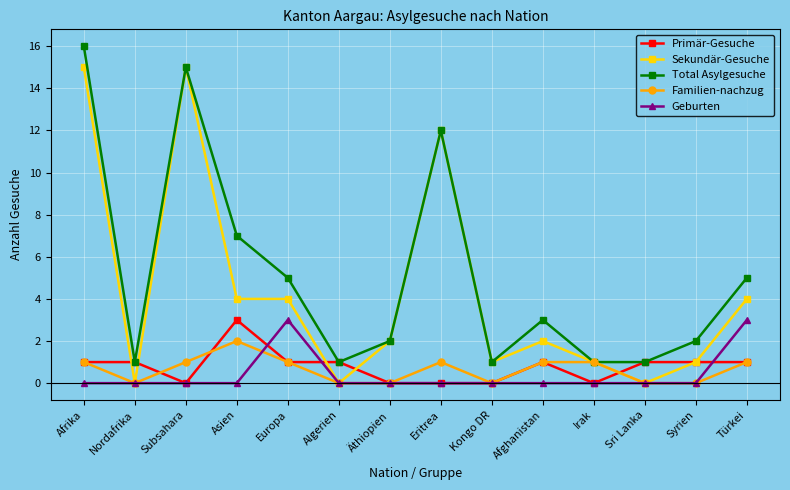

Which series has the largest total across all categories?

Total Asylgesuche